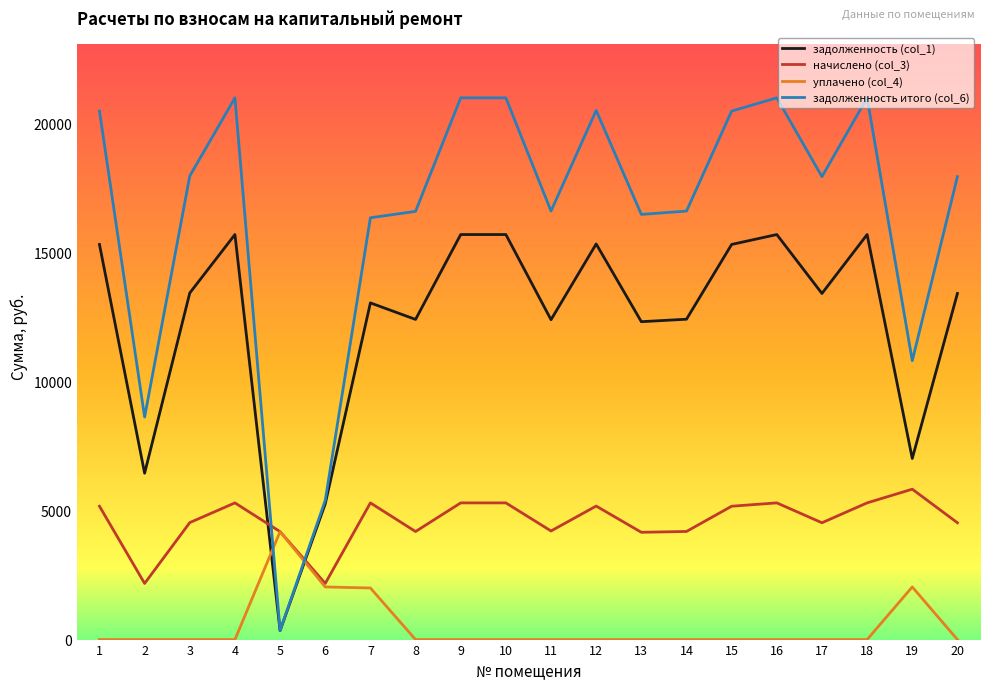

What is the sum of all уплачено (col_4) values?

10268.0